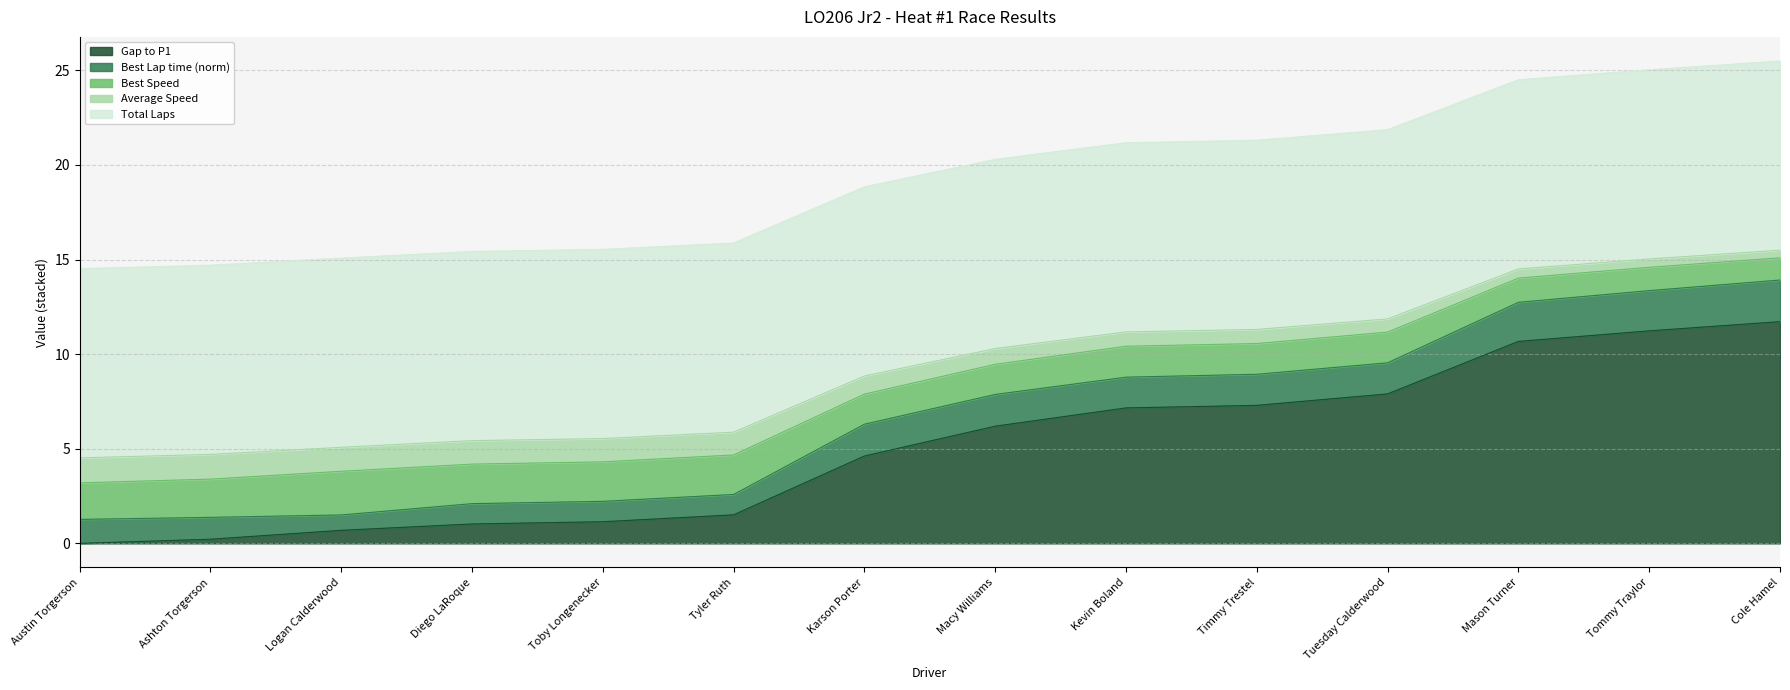

Which label corresponds to the smallest value in the chart?

Austin Torgerson